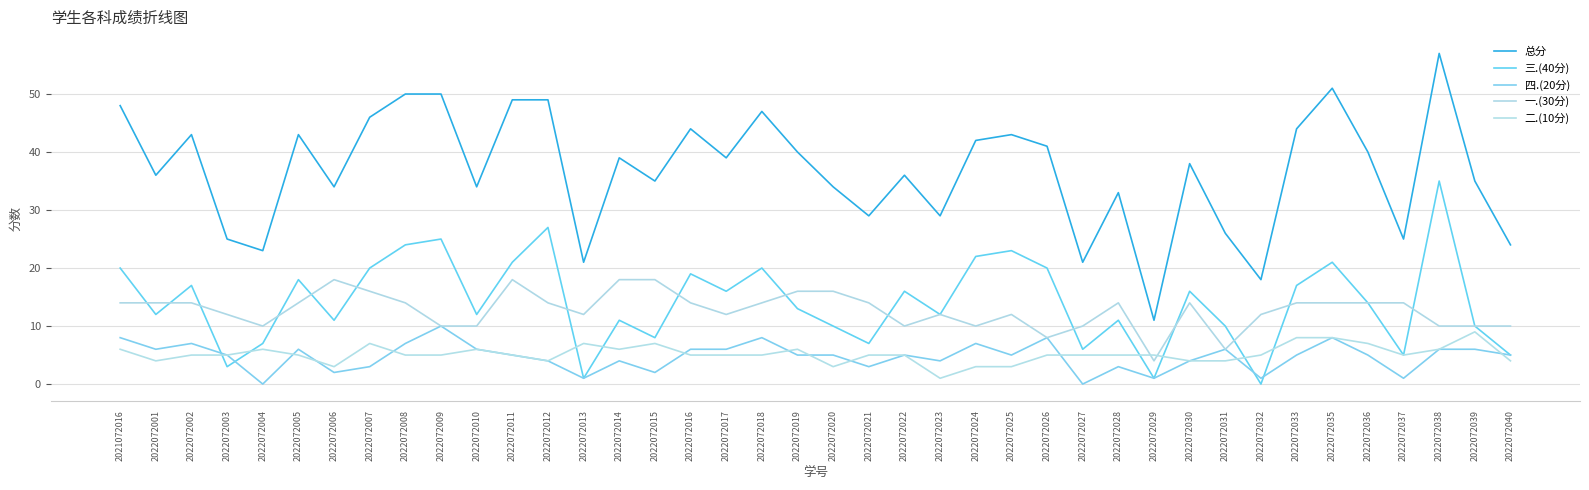

True or false: 四.(20分) has a value of 4 at 2022072028.

False